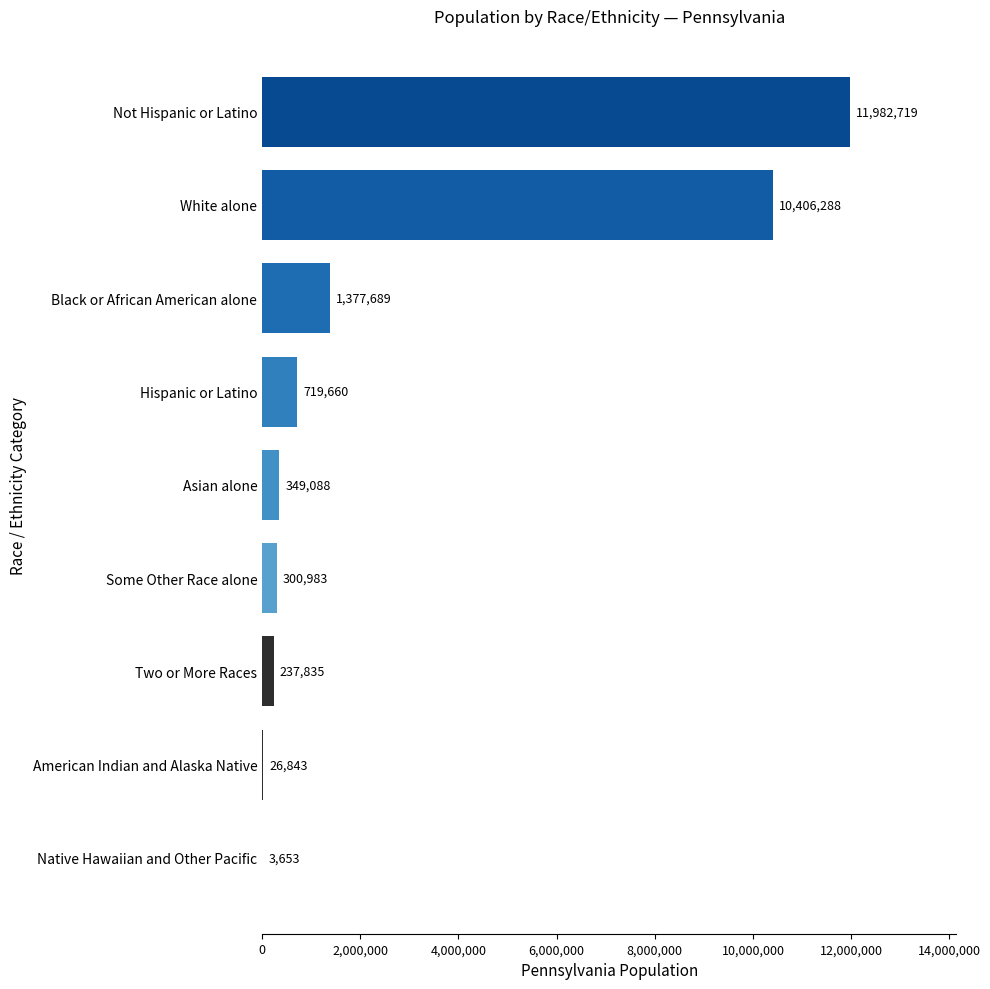

How many categories are shown in the chart?

9